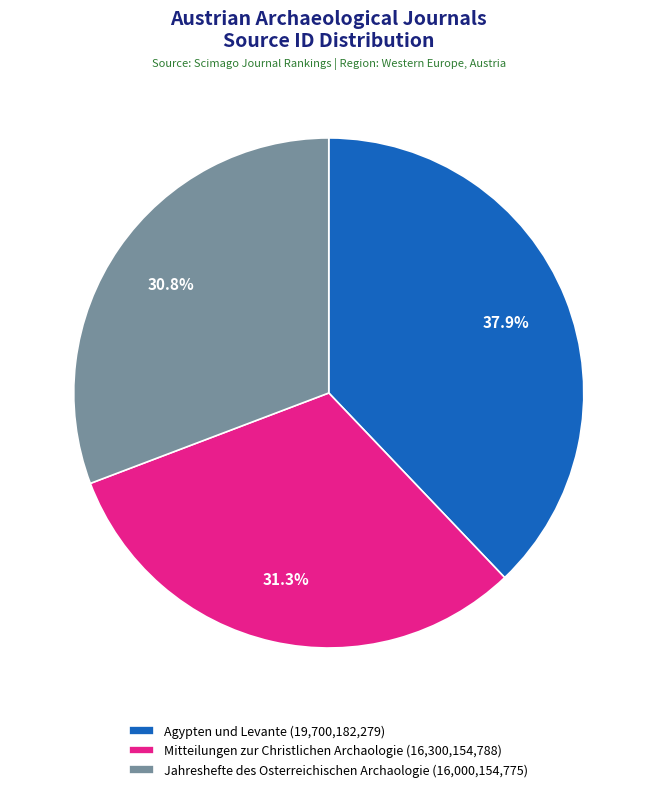

What is the ratio of the value at Agypten und Levante (19,700,182,279) to the value at Mitteilungen zur Christlichen Archaologie (16,300,154,788)?

1.2